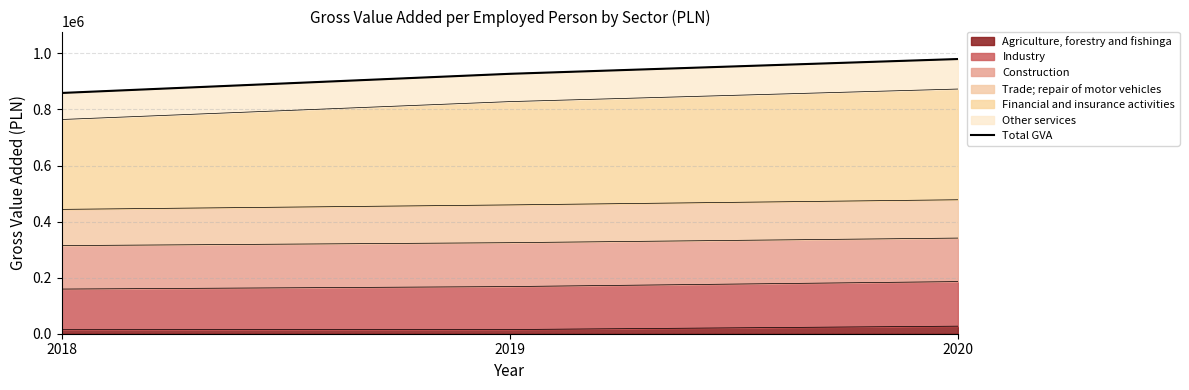

At which label does the data first exceed 927236?

2020